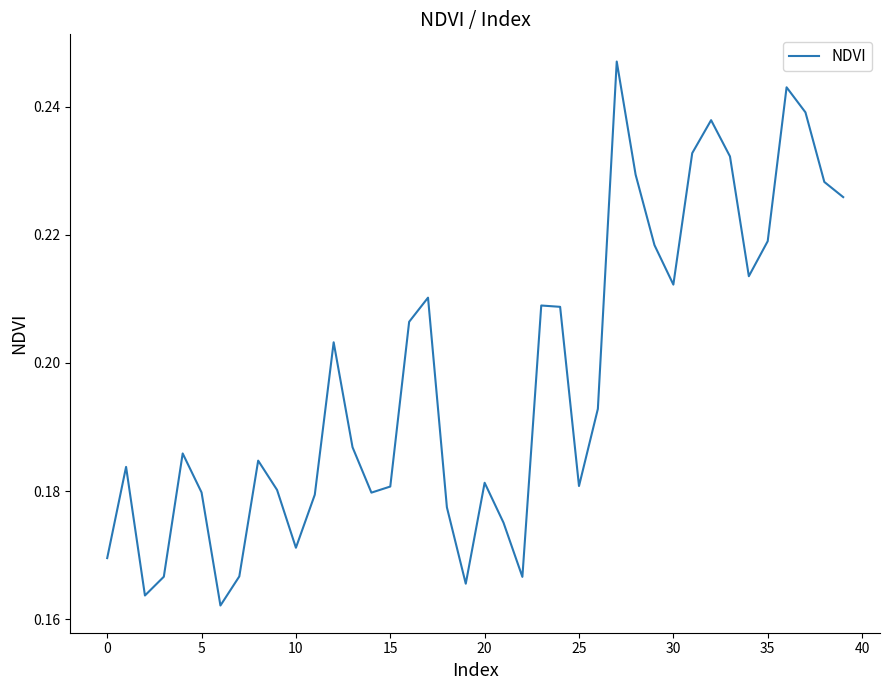

What is the difference between the maximum and minimum values?

0.1